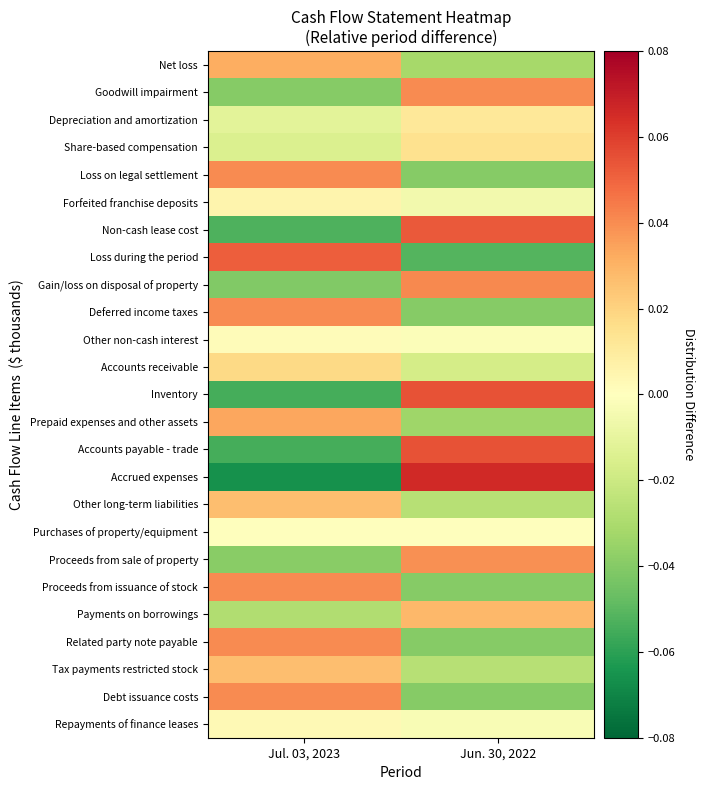

Between Jul. 03, 2023 and Jun. 30, 2022, which series saw the biggest shift?

Accrued expenses